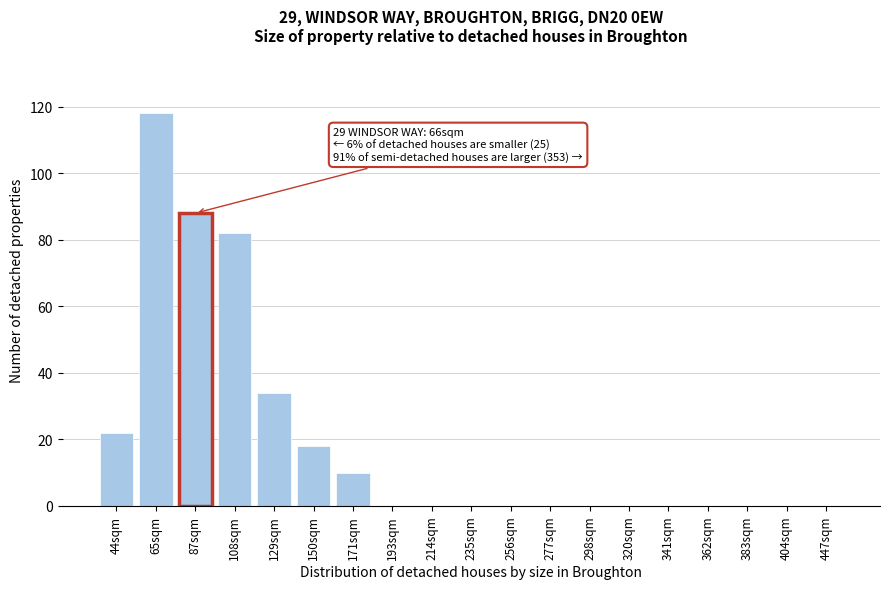

Reading left to right, transcribe all the data shown in this chart.

44sqm=22	65sqm=118	87sqm=88	108sqm=82	129sqm=34	150sqm=18	171sqm=10	193sqm=0	214sqm=0	235sqm=0	256sqm=0	277sqm=0	298sqm=0	320sqm=0	341sqm=0	362sqm=0	383sqm=0	404sqm=0	447sqm=0